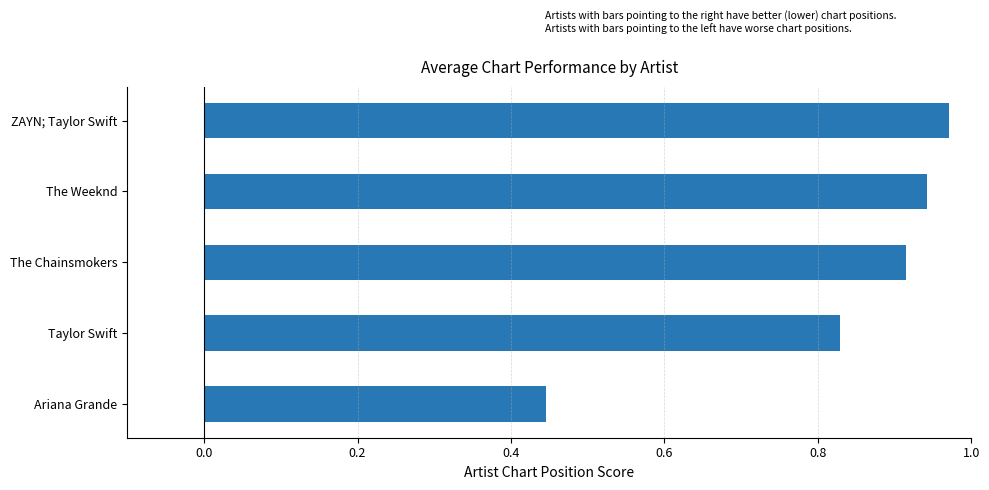

How many categories are shown in the chart?

5